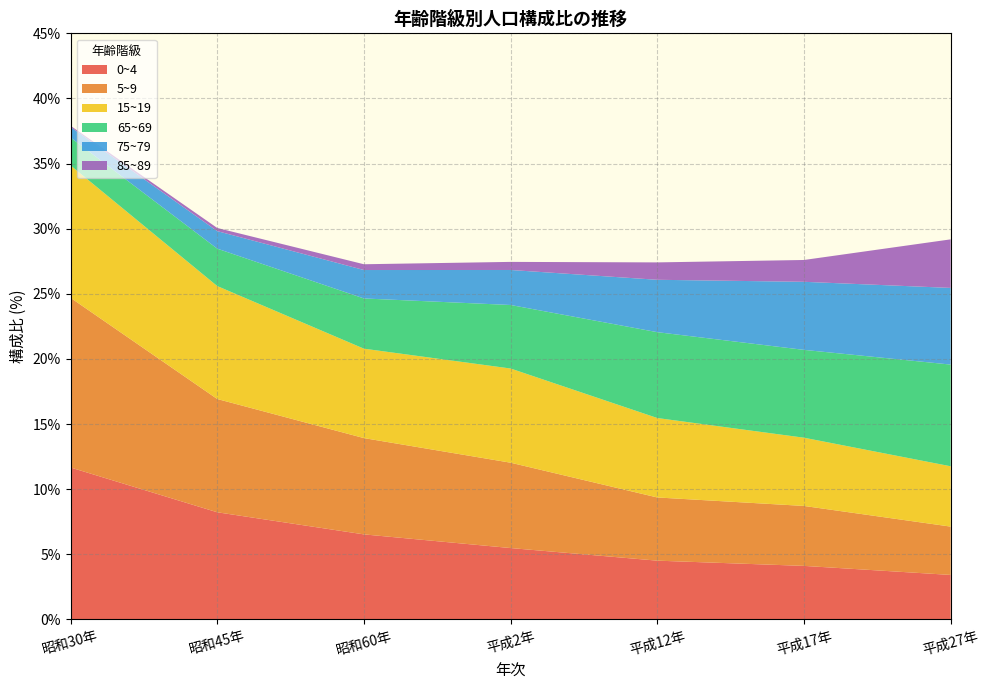

Reading left to right, extract all data points from this chart.

0~4: 昭和30年=11.7	昭和45年=8.2	昭和60年=6.5	平成2年=5.5	平成12年=4.5	平成17年=4.1	平成27年=3.4
5~9: 昭和30年=13.0	昭和45年=8.7	昭和60年=7.4	平成2年=6.6	平成12年=4.9	平成17年=4.6	平成27年=3.7
15~19: 昭和30年=10.2	昭和45年=8.7	昭和60年=6.9	平成2年=7.2	平成12年=6.1	平成17年=5.2	平成27年=4.6
65~69: 昭和30年=2.1	昭和45年=2.9	昭和60年=3.9	平成2年=4.9	平成12年=6.6	平成17年=6.7	平成27年=7.8
75~79: 昭和30年=0.8	昭和45年=1.3	昭和60年=2.2	平成2年=2.7	平成12年=4.0	平成17年=5.2	平成27年=5.9
85~89: 昭和30年=0.1	昭和45年=0.2	昭和60年=0.4	平成2年=0.6	平成12年=1.3	平成17年=1.7	平成27年=3.7